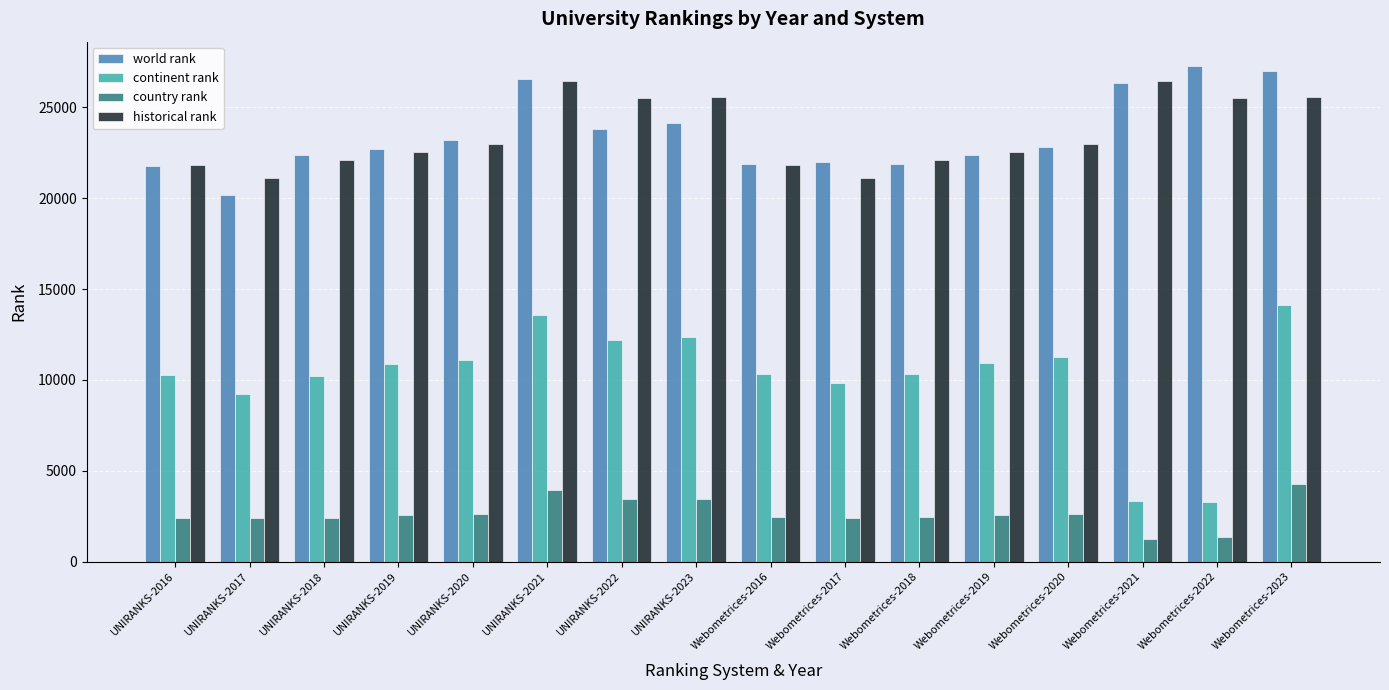

How many bars are there in each group?

4